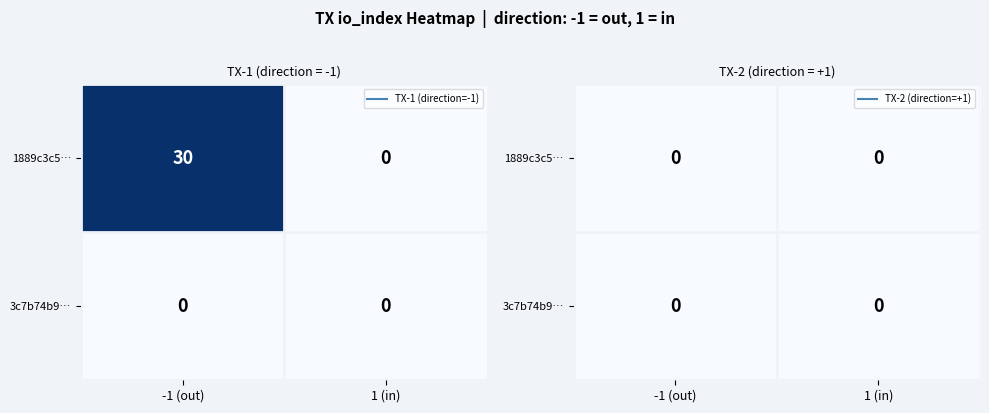

How many distinct data groups are displayed?

2